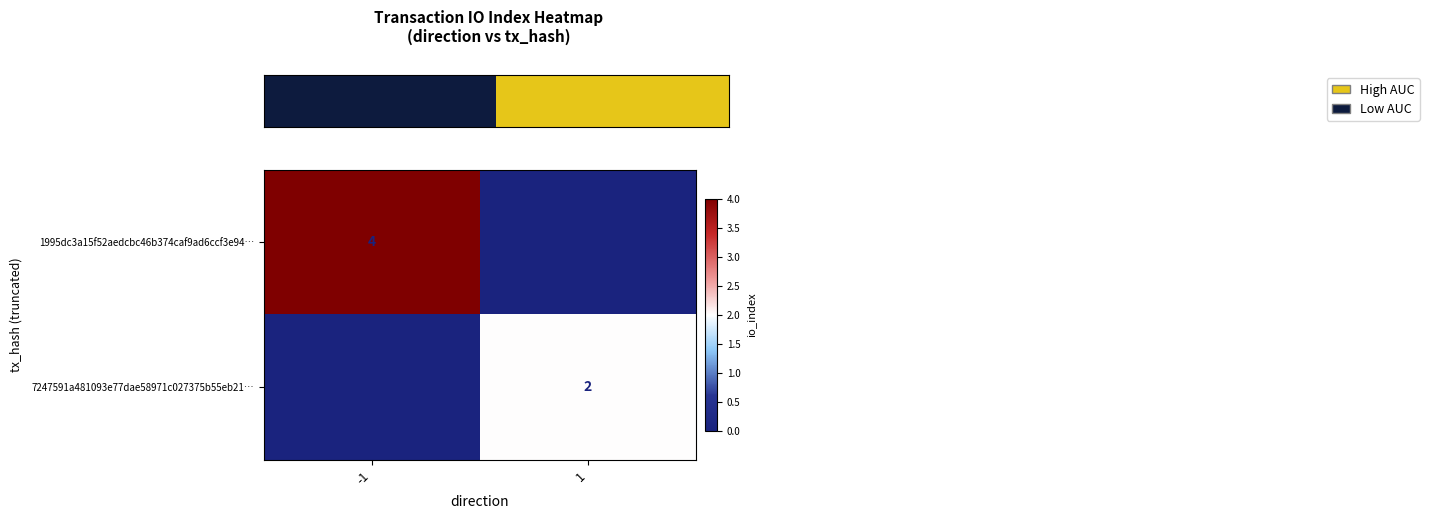

What is the difference between the highest and lowest values at 1?

2